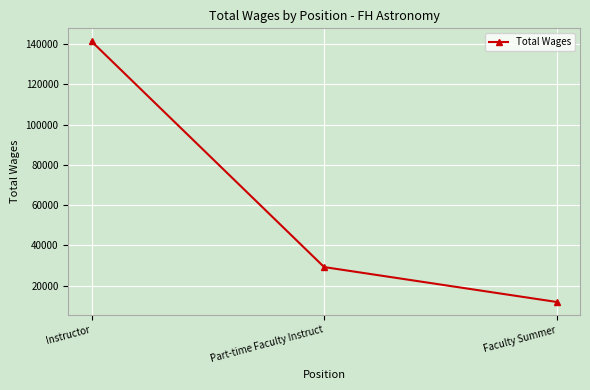

Is it true that the value at Part-time Faculty Instruct is 20114?

False